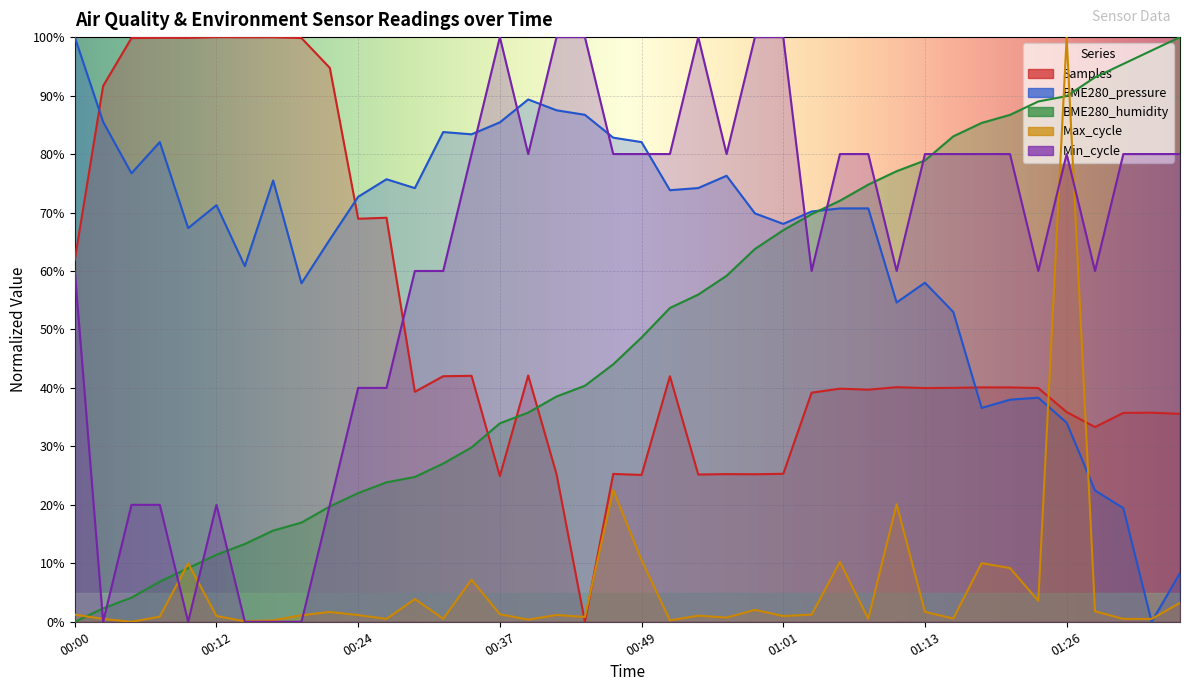

How many data points in Samples are above 40?

20